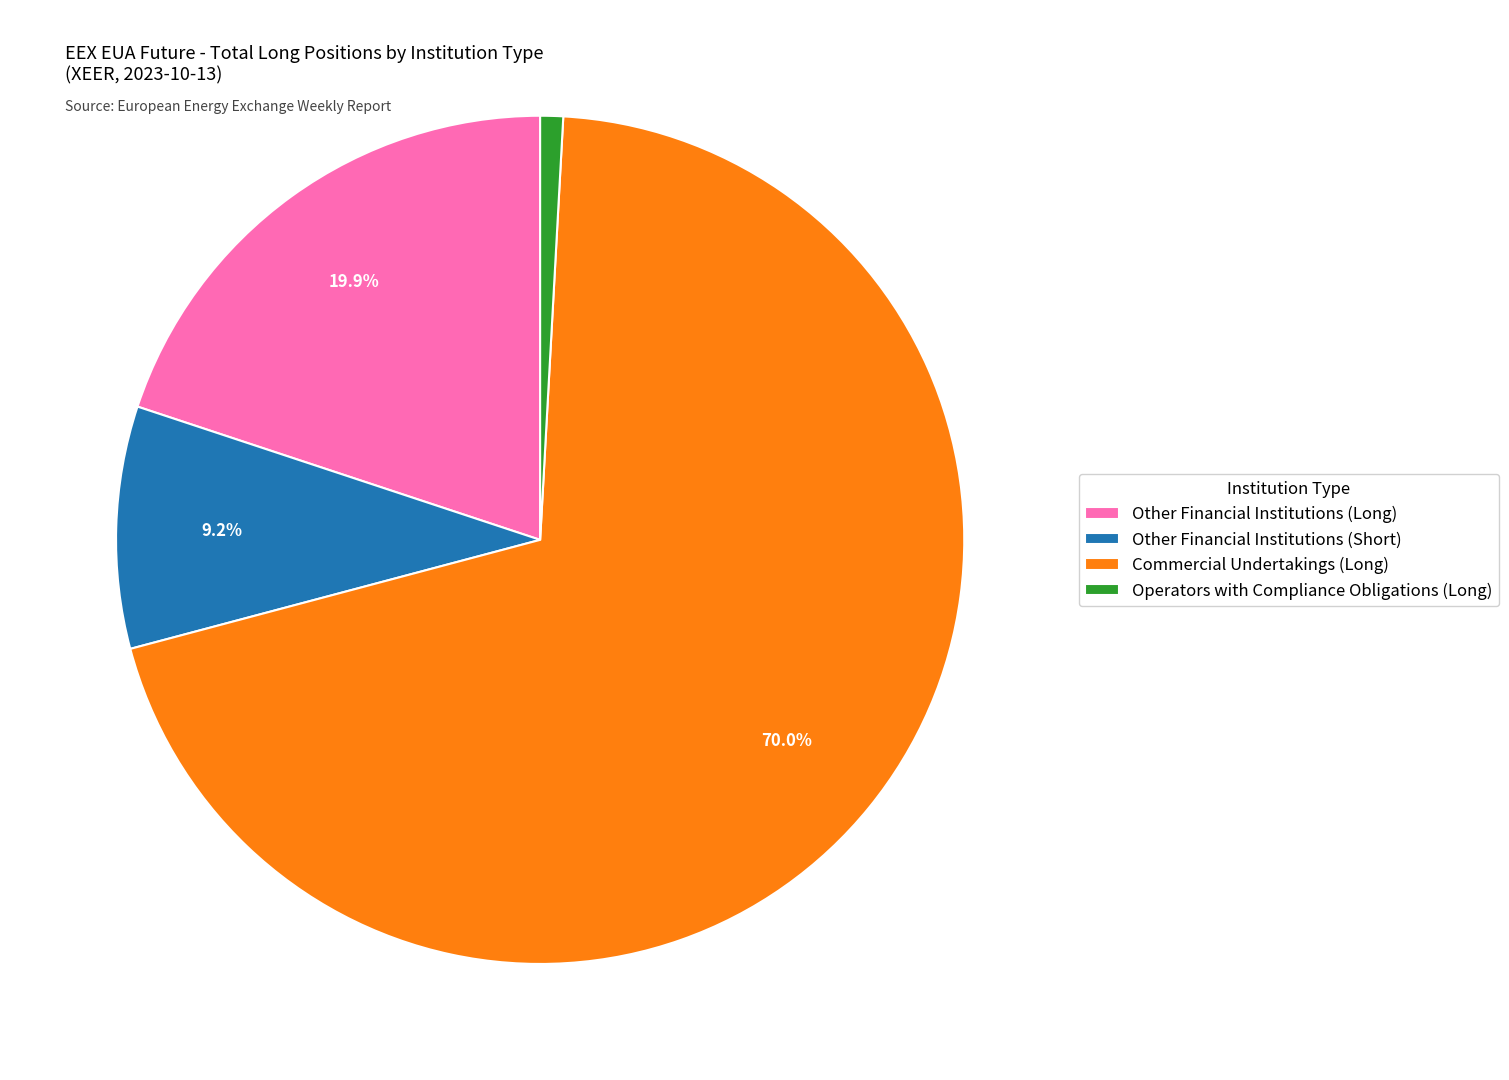

To the nearest percent, what is the average slice percentage?

25%